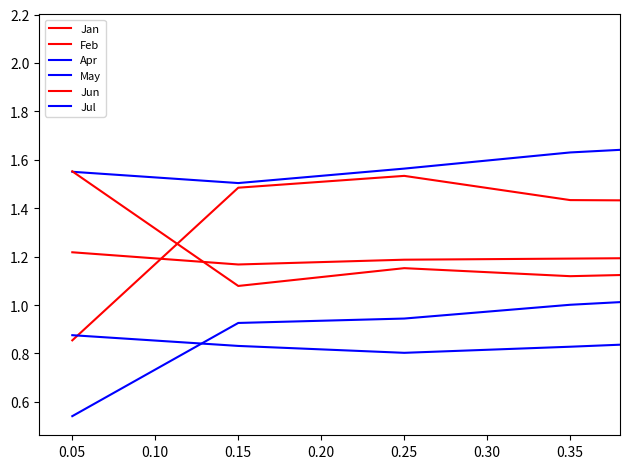

Is this an area chart (filled region under the line)?

No